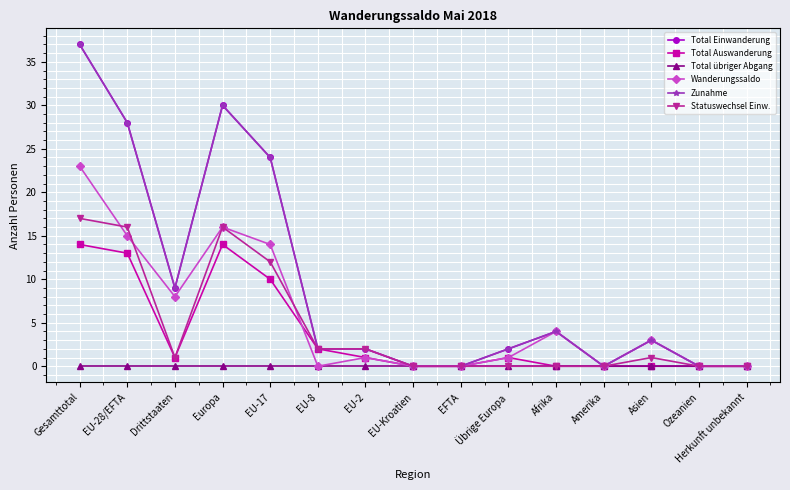

How many lines are shown in the chart?

6